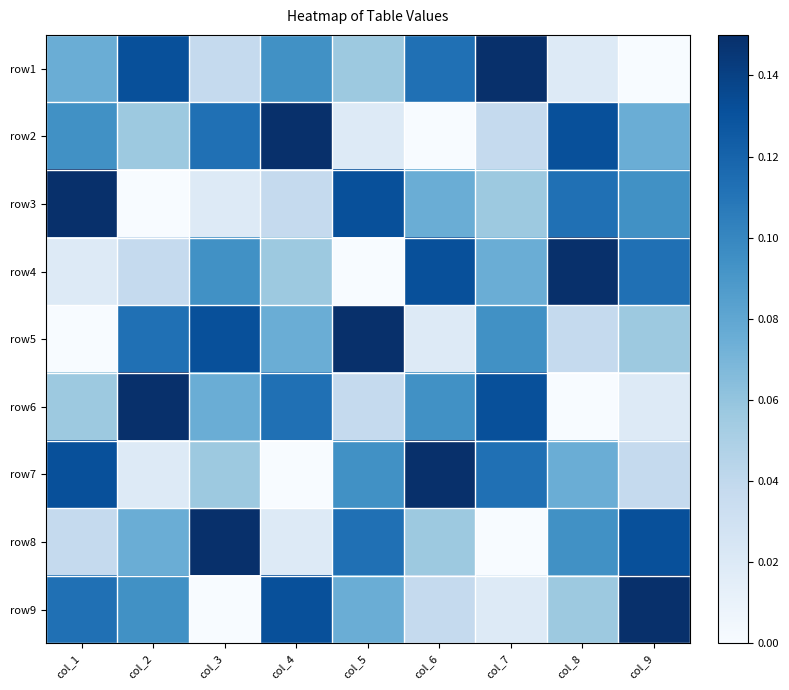

Between col_1 and col_9, which is larger?

col_1